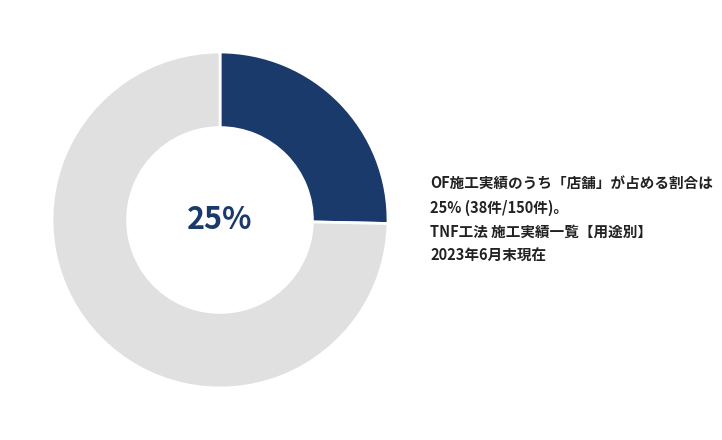

To the nearest percent, what is the average slice percentage?

50%